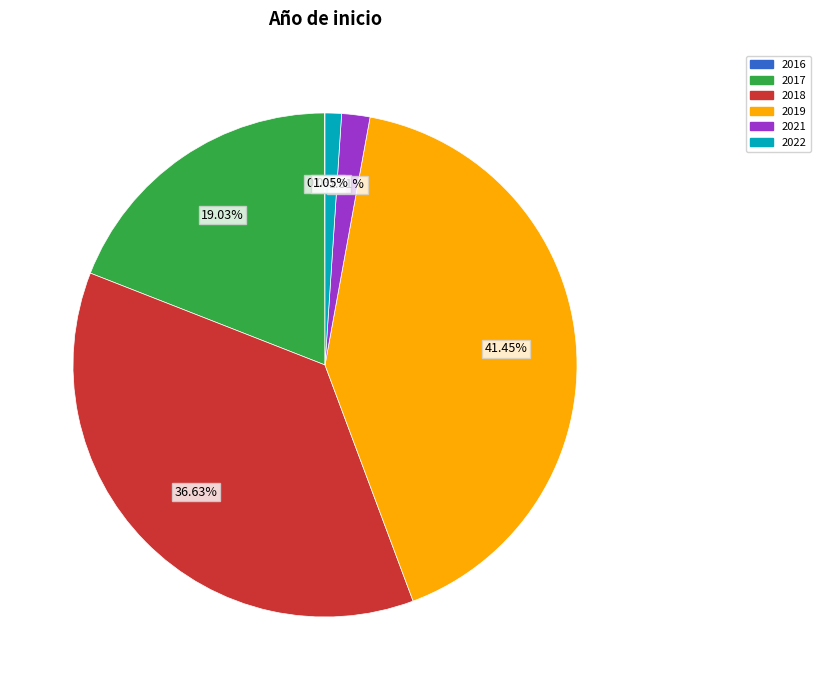

To the nearest percent, what portion does 2021 represent?

2%